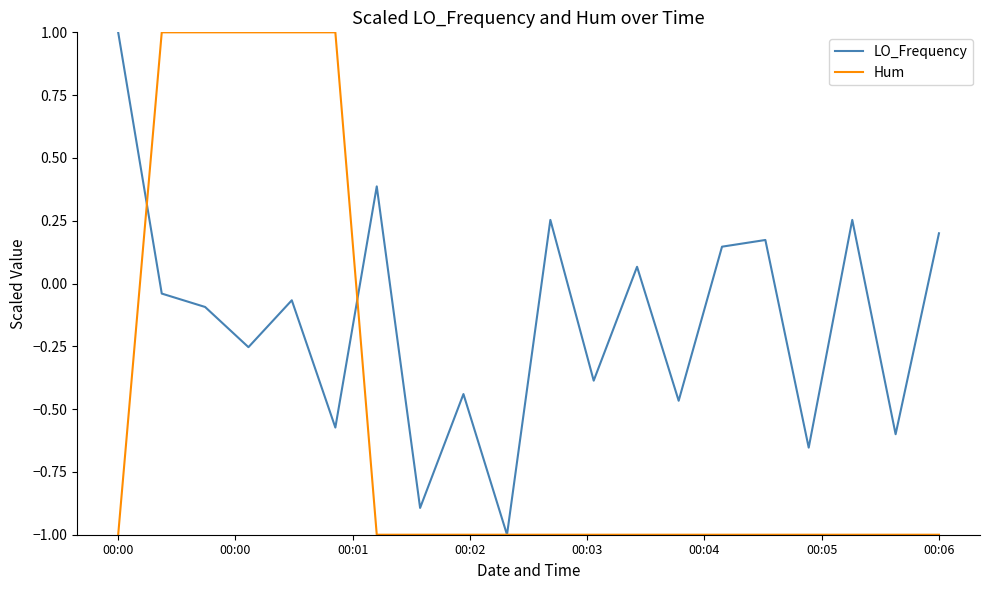

Which series has the largest total across all categories?

LO_Frequency